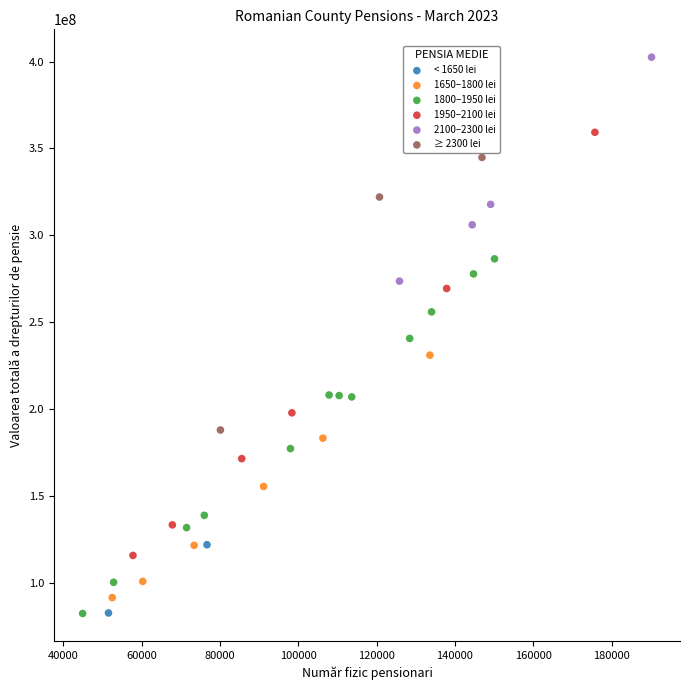

Which series has the largest Y range (max minus min)?

1950–2100 lei